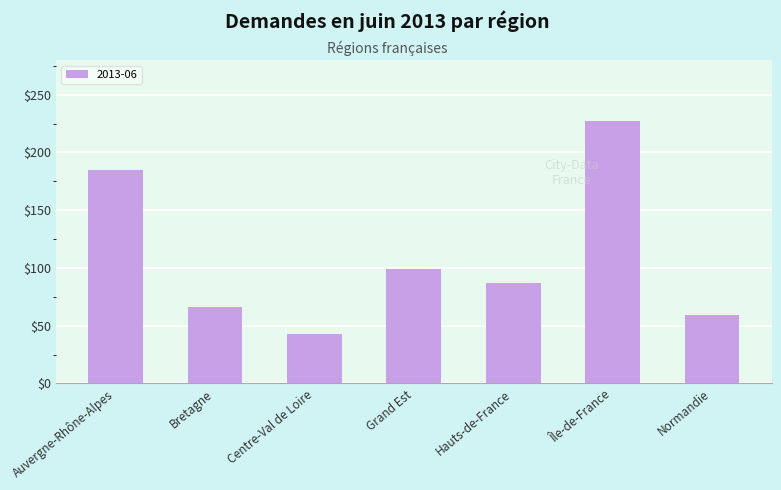

At which category does the chart reach its peak across all series?

Île-de-France